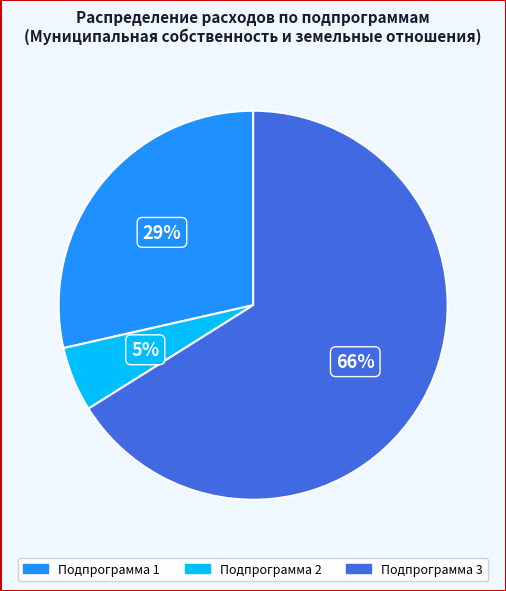

The Подпрограмма 1 slice represents 35% of the pie. True or false?

False